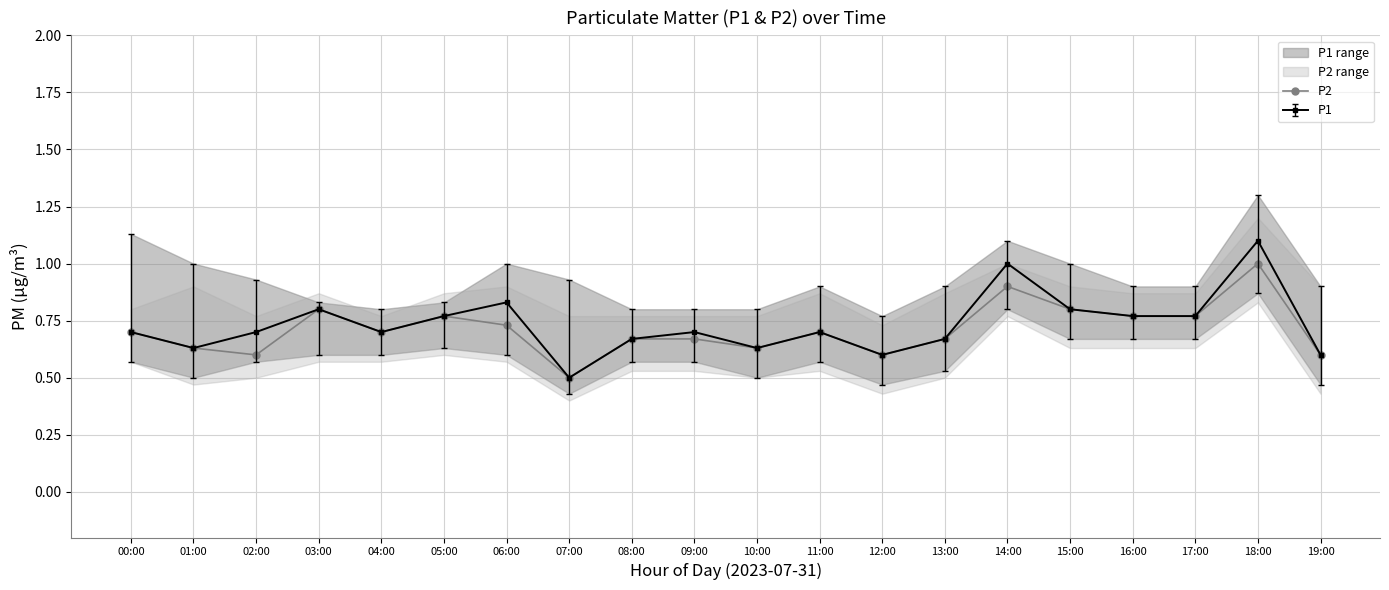

Where is the first local minimum?

02:00